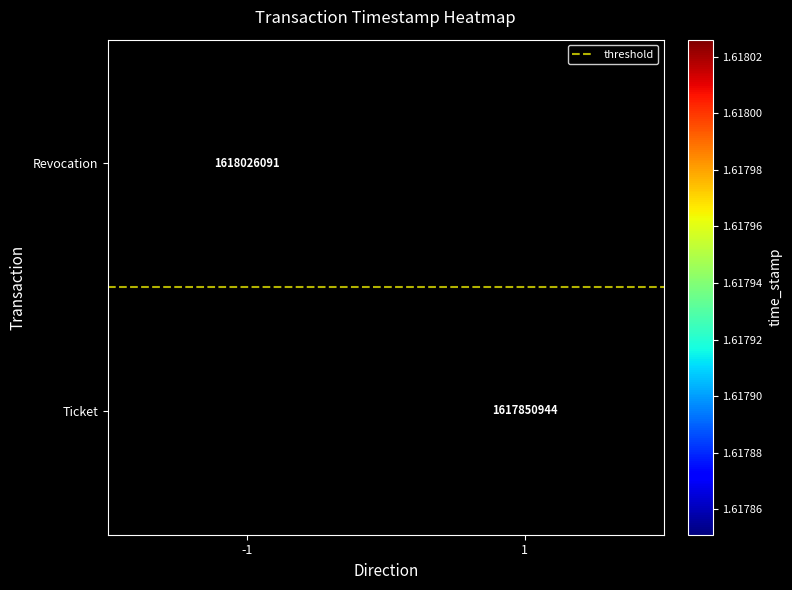

What is the approximate value of threshold at -1?

0.5